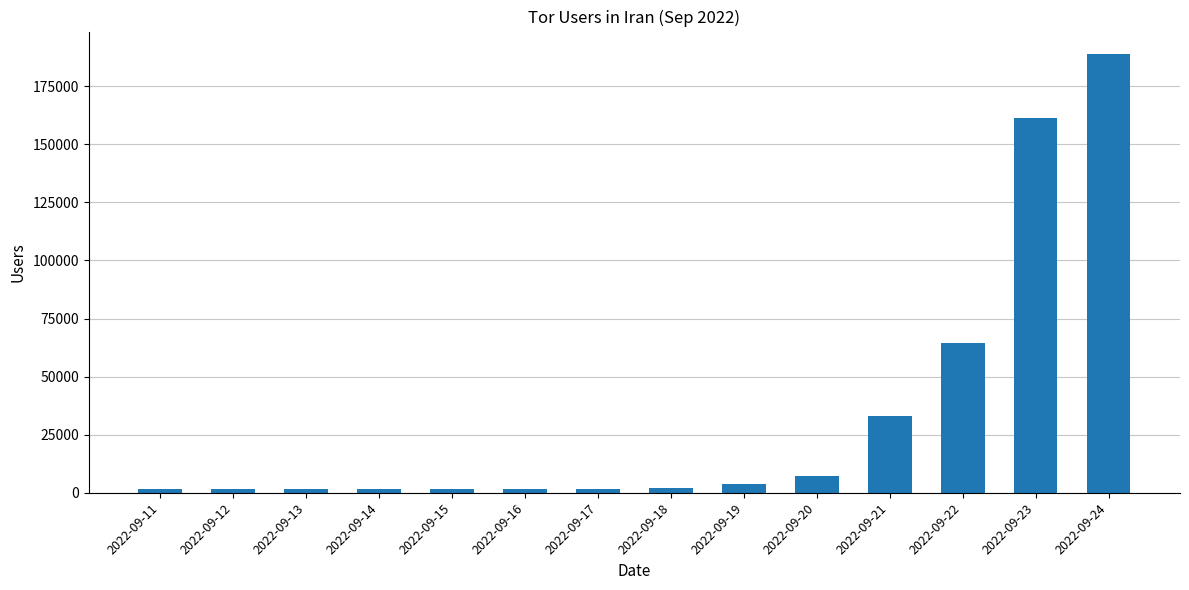

What is the value of the 5th bar from the left?

1627